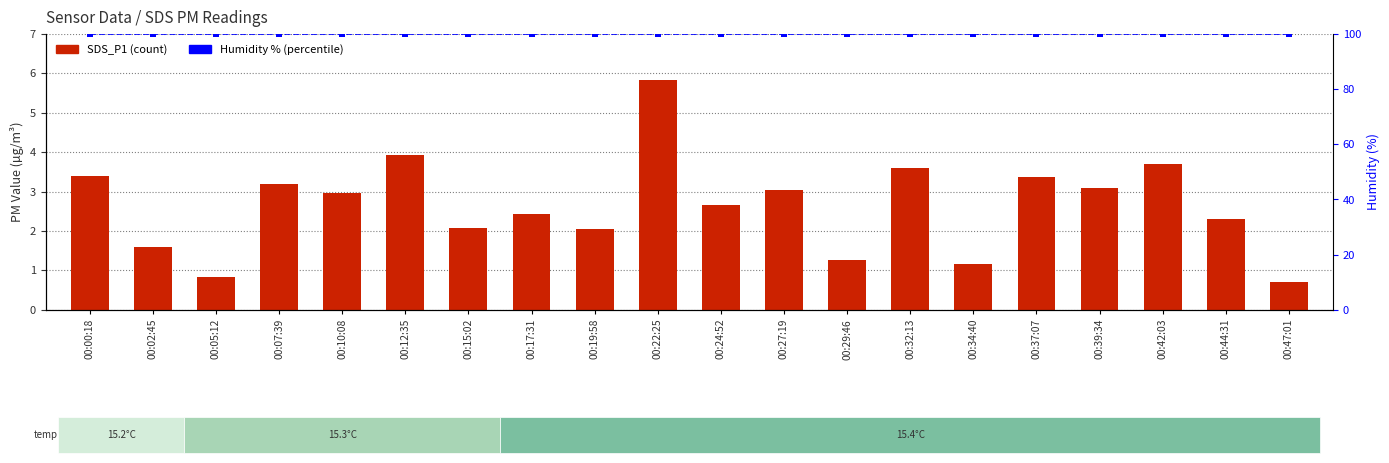

What is the total value across all series at 00:29:46?

101.2